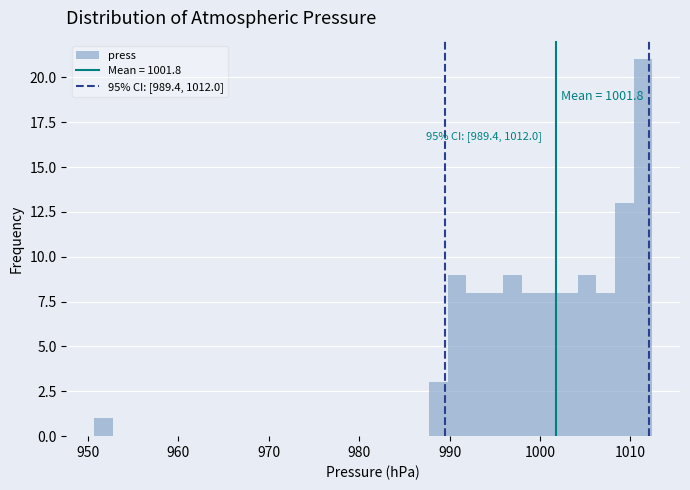

Read against the x-axis, roughly where is the centre of the tallest bar?

1011